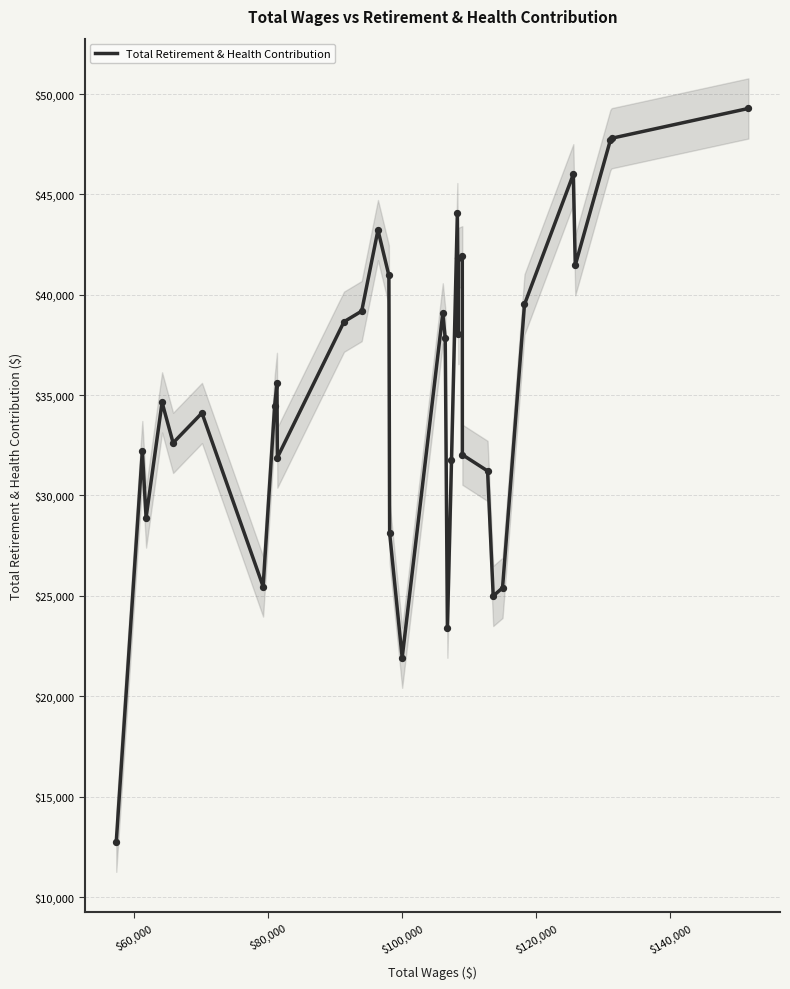

What is the highest value of the Total Retirement & Health Contribution series?

49279